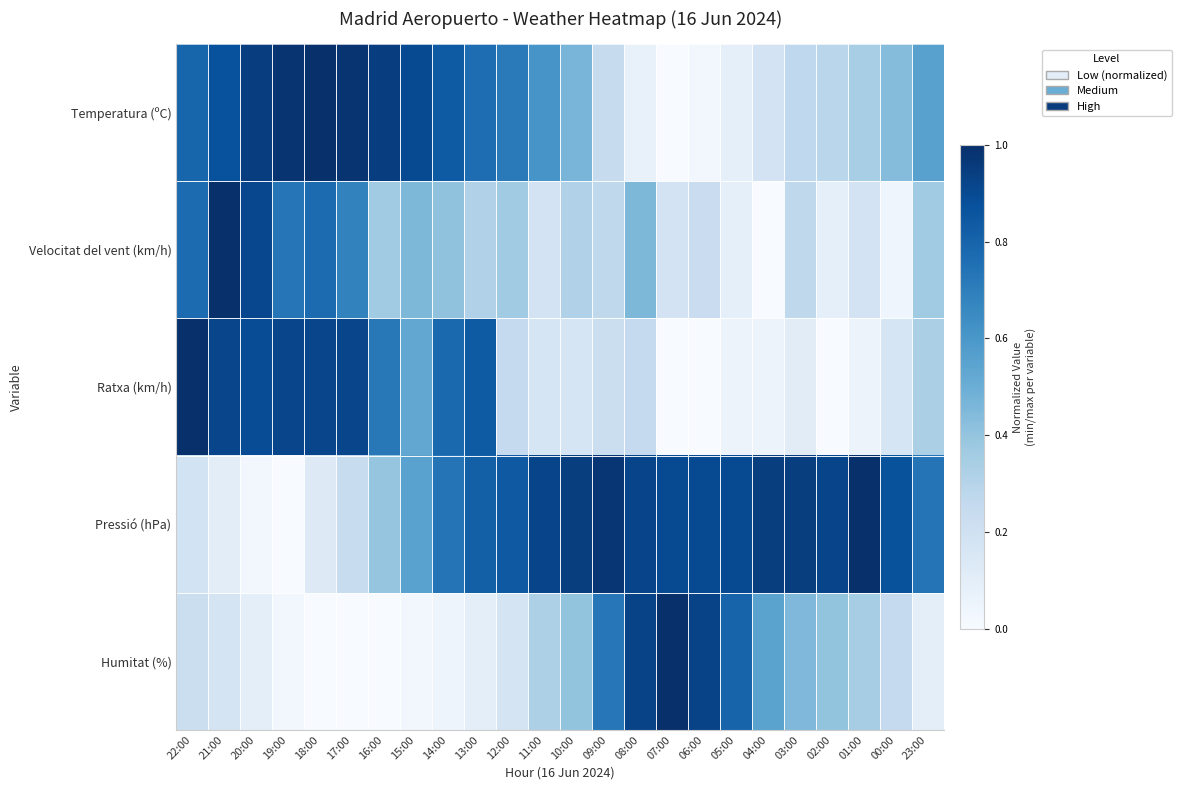

Which label corresponds to the smallest value in the chart?

07:00